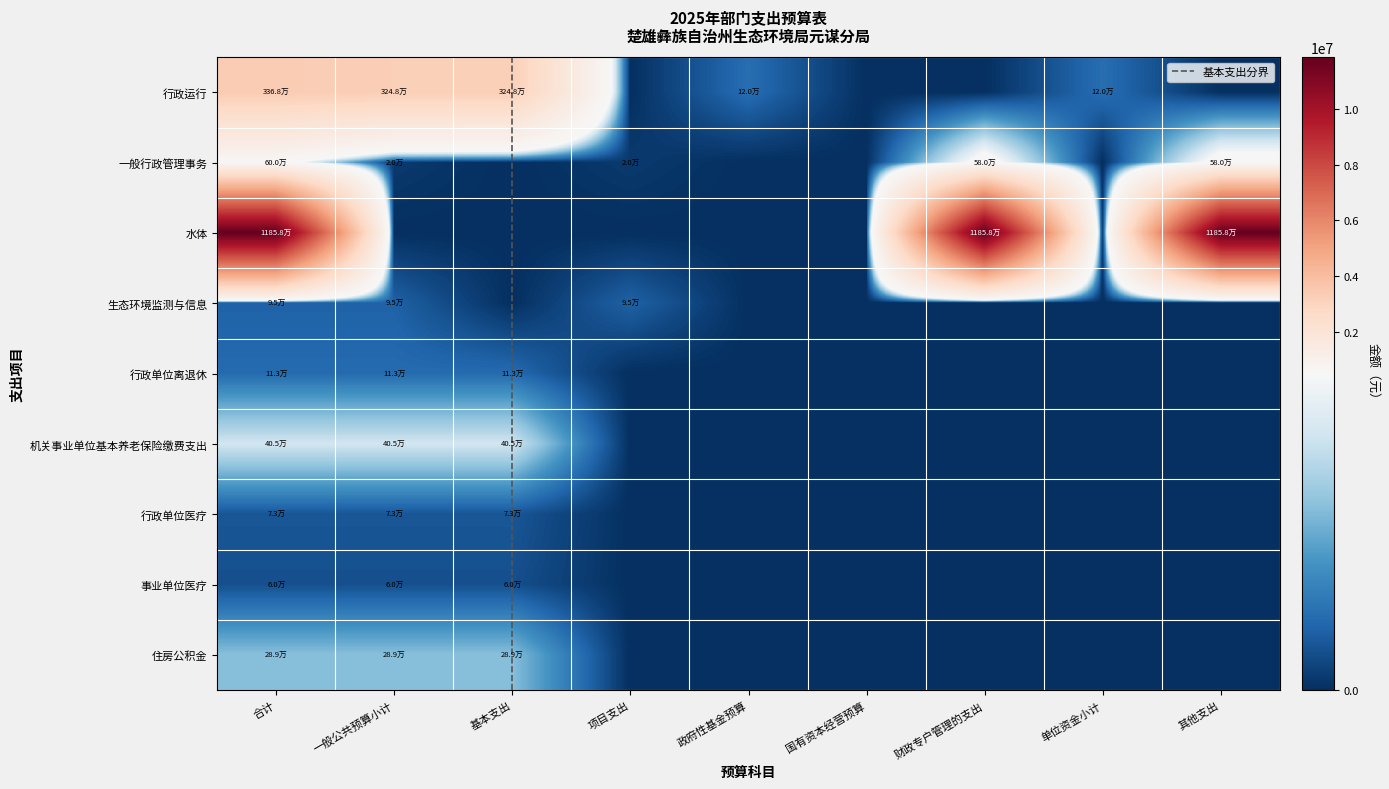

What is the sum of the 一般行政管理事务 values at 合计 and 财政专户管理的支出?

1180000.0